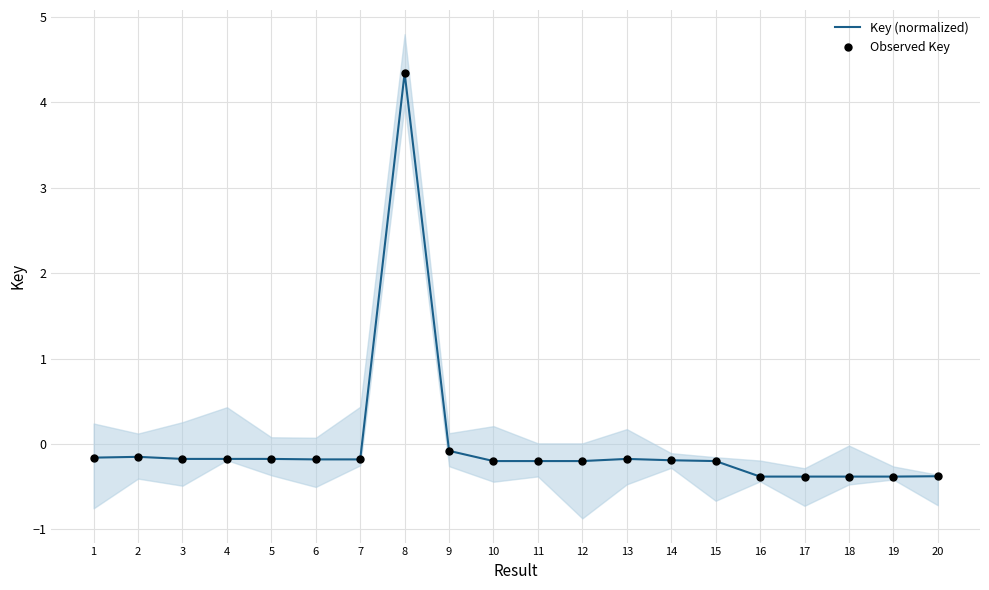

What are all the series names shown in the legend?

Key (normalized), Observed Key